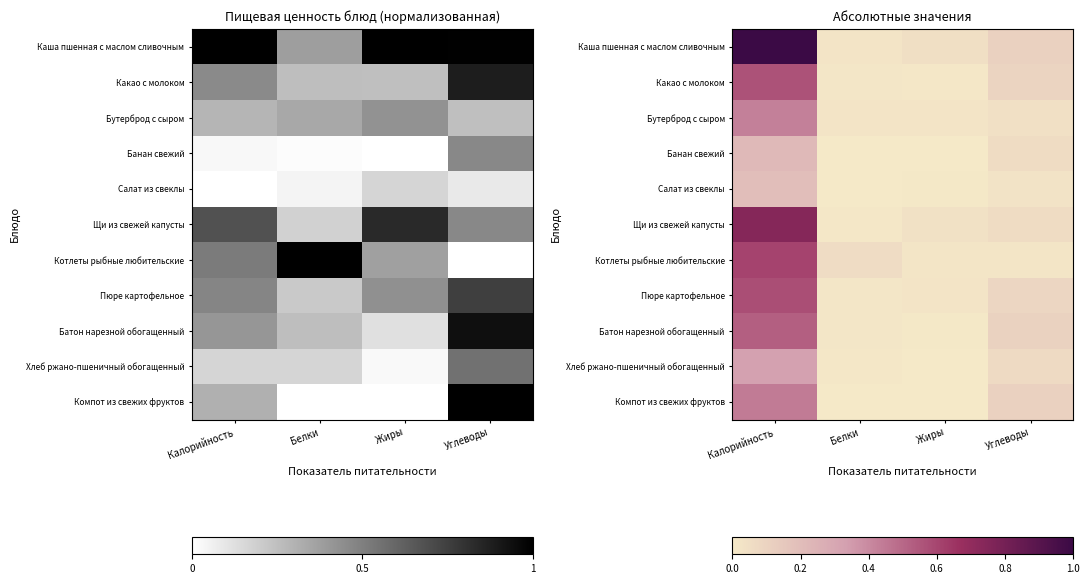

What is the difference between the highest and lowest values at Углеводы?

0.1